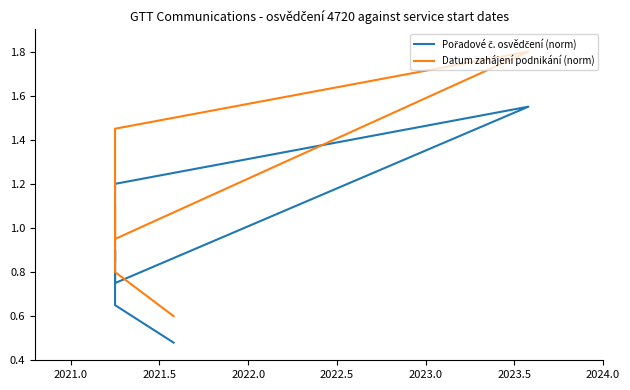

Is this an area chart (filled region under the line)?

No